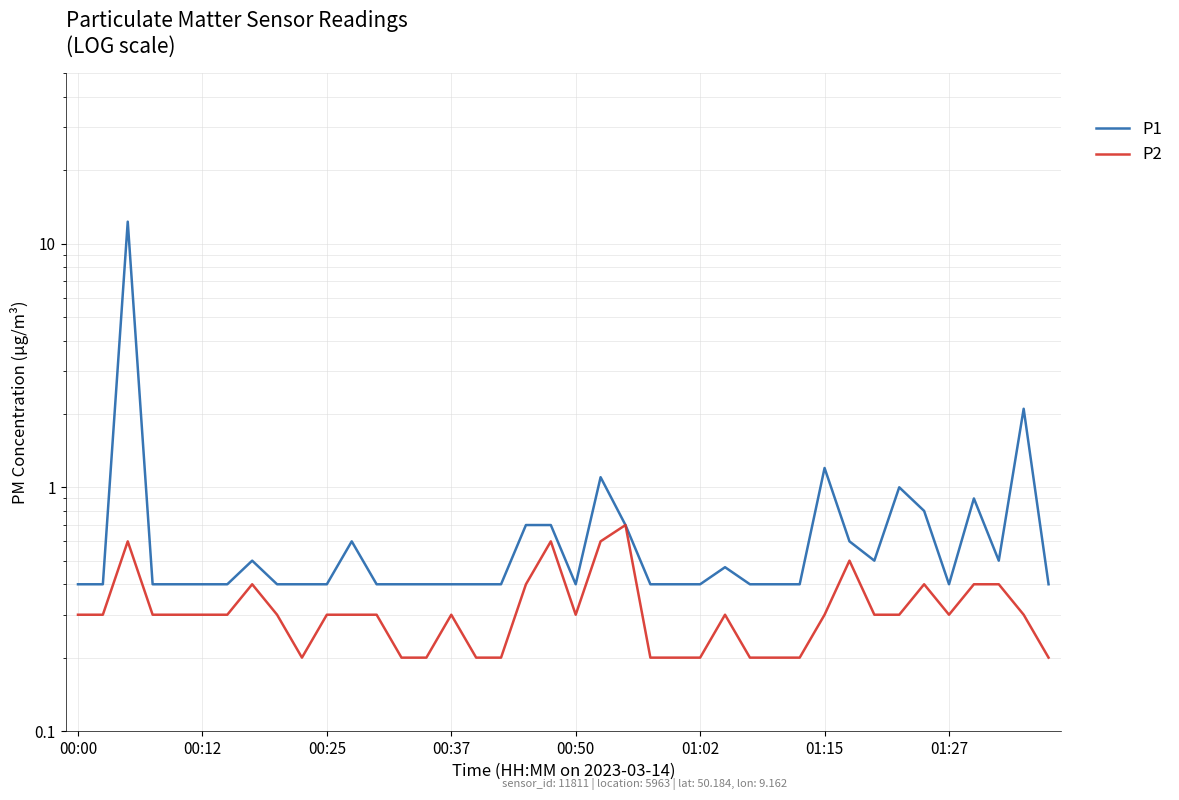

What is the average value of the P2 series?

0.3